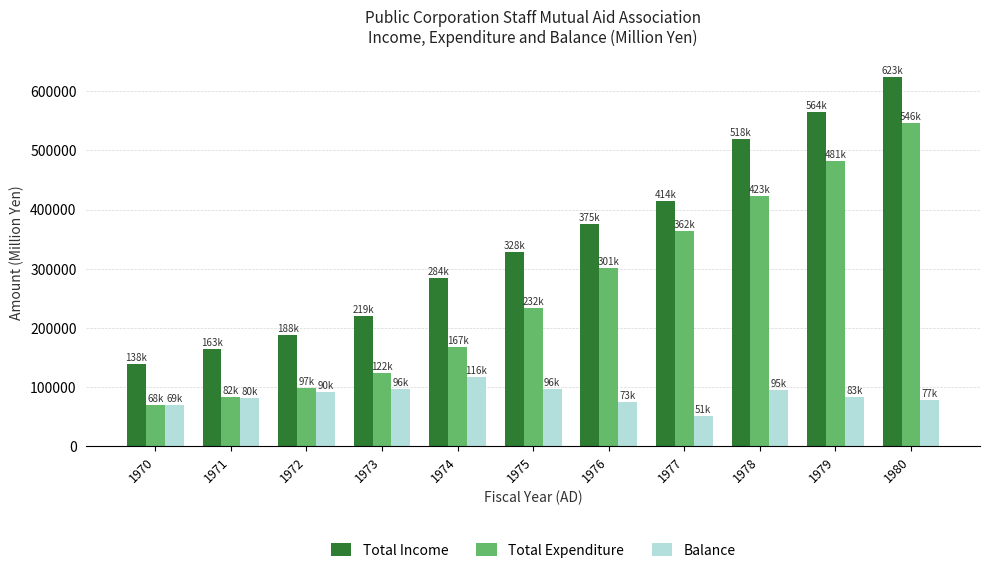

True or false: Total Income has a value of 53014 at 1973.

False